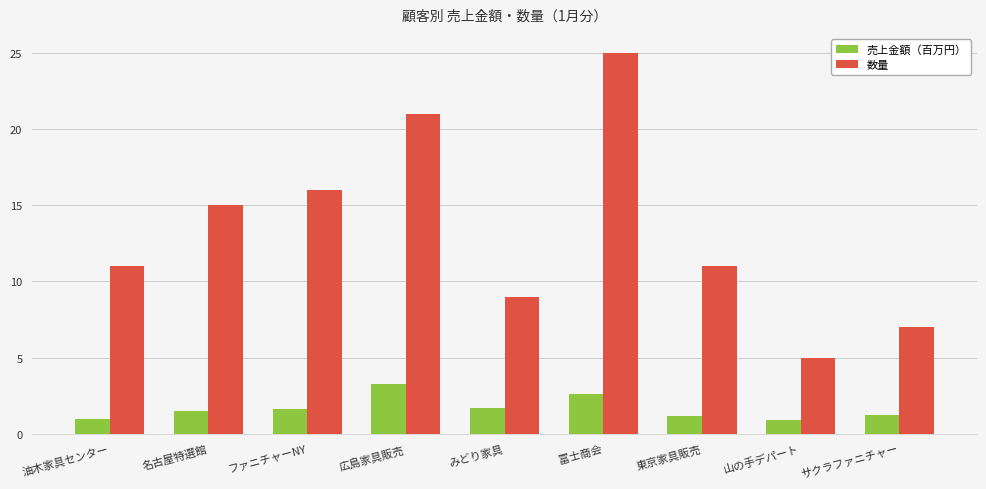

What position from the left is 山の手デパート?

8